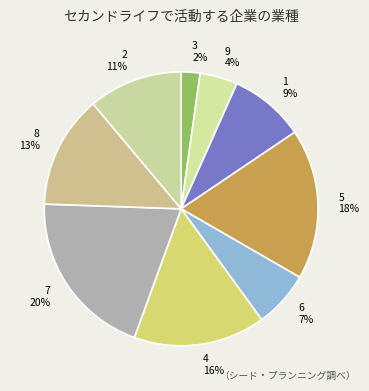

To the nearest percent, what is the difference between the largest and smallest slice percentages?

18%